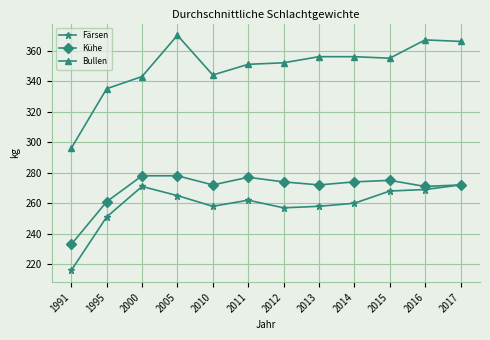

At which category does the chart reach its minimum across all series?

1991